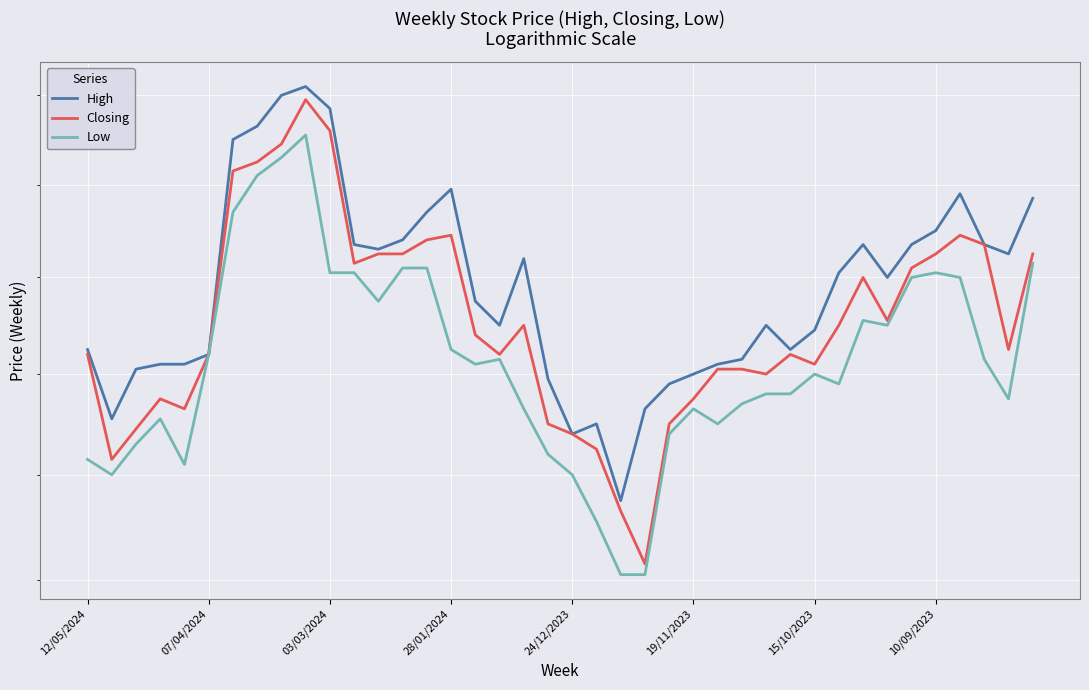

Which series has the largest total across all categories?

High